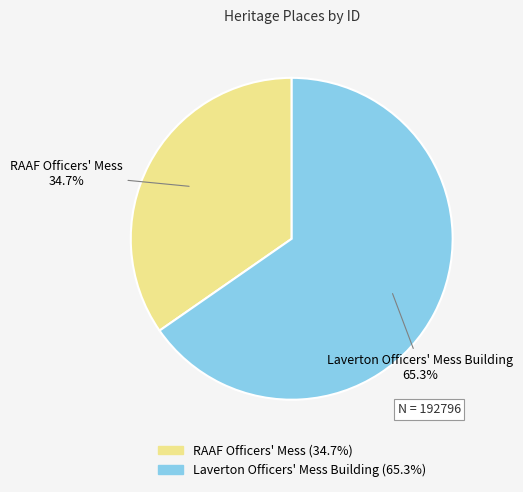

To the nearest percent, what percentage of the pie is RAAF Officers' Mess?

35%